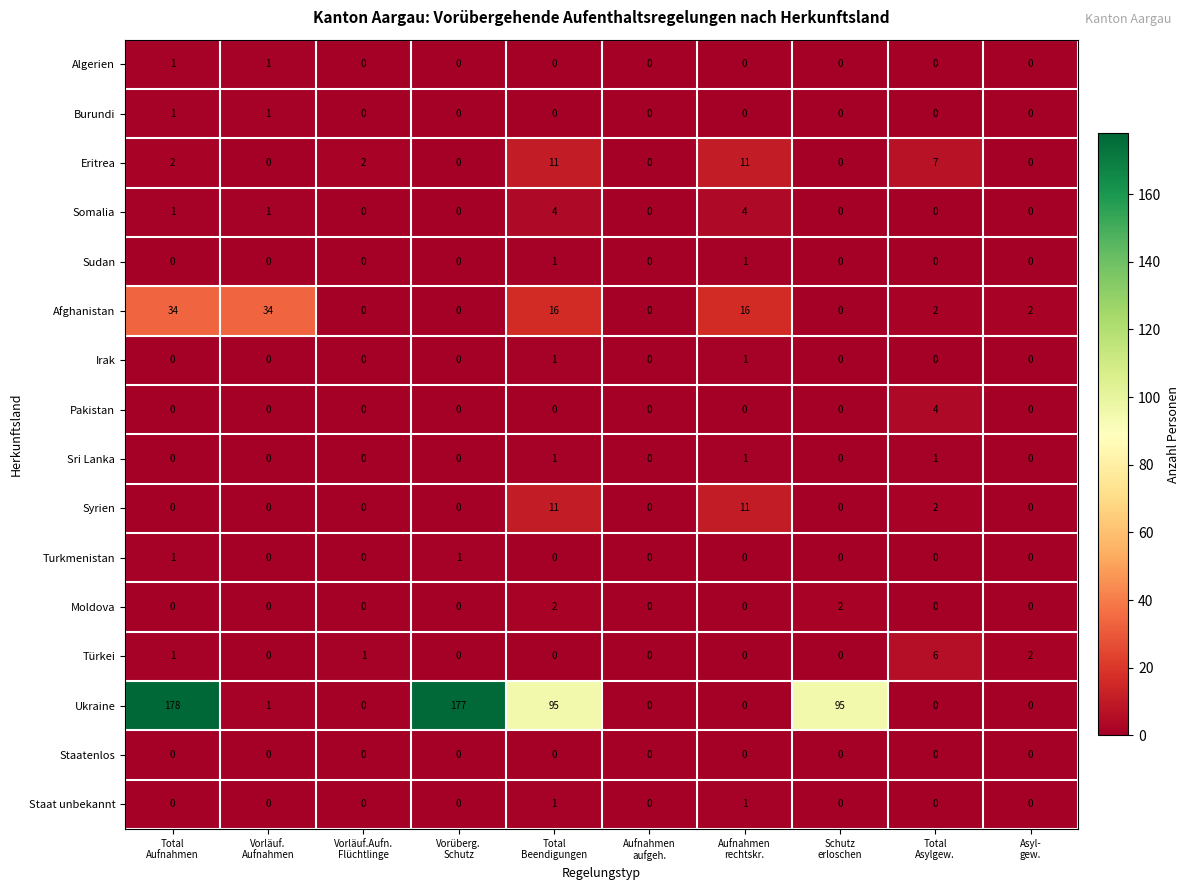

Count the Syrien values in the range 0 to 2.

8